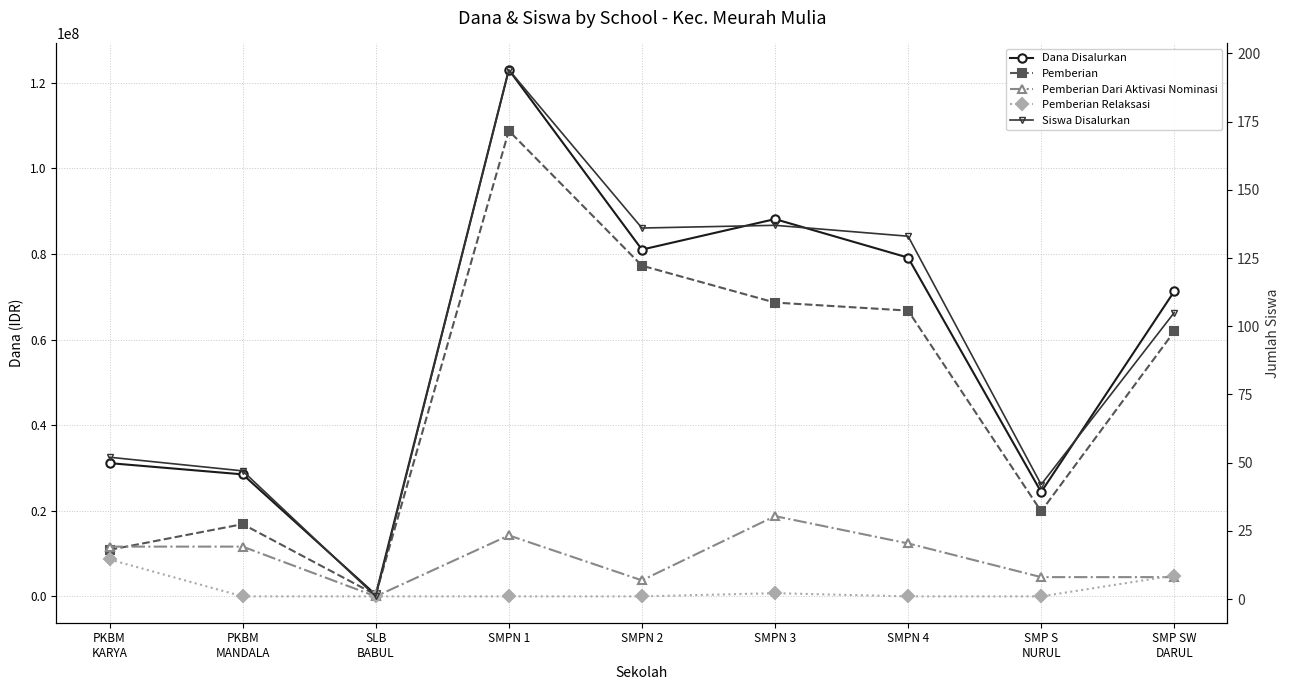

Reading left to right, list all the values displayed in this chart.

Dana Disalurkan: 31125000	28500000	375000	123000000	81000000	88125000	79125000	24375000	71250000
Pemberian: 10875000	16875000	375000	108750000	77250000	68625000	66750000	19875000	61875000
Pemberian Dari Aktivasi Nominasi: 11625000	11625000	0	14250000	3750000	18750000	12375000	4500000	4500000
Pemberian Relaksasi: 8625000	0	0	0	0	750000	0	0	4875000
Siswa Disalurkan: 52	47	1	194	136	137	133	42	105